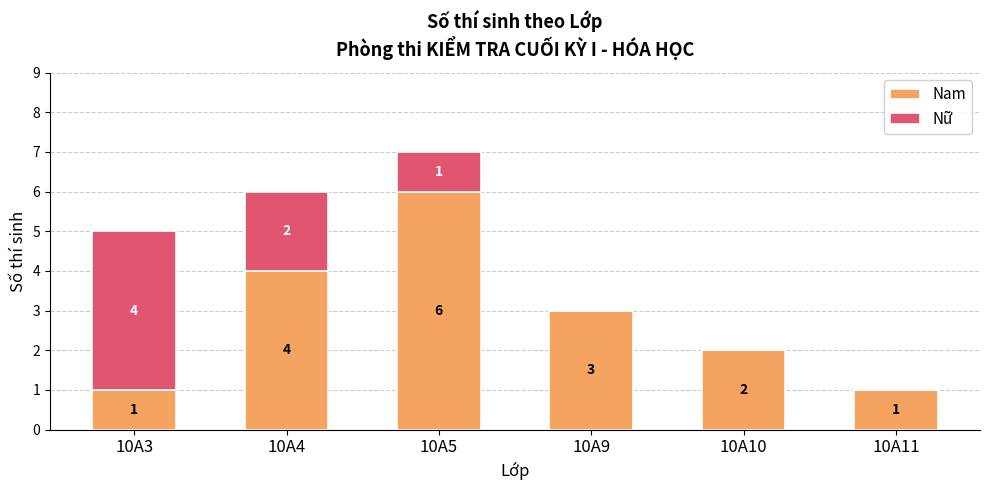

At which label does Nam first exceed 3?

10A4